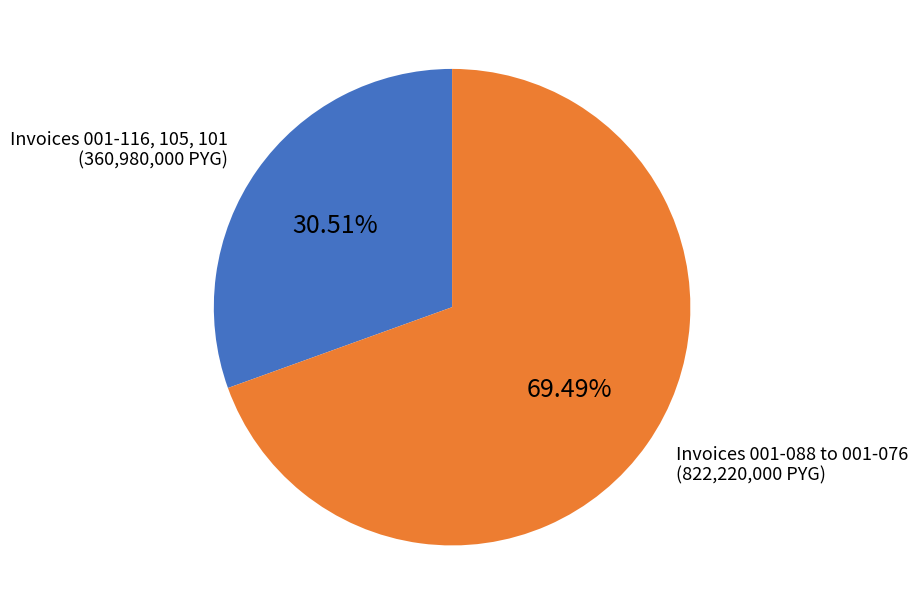

Which category has the smallest portion of the pie?

Invoices 001-116, 105, 101 (360,980,000 PYG)